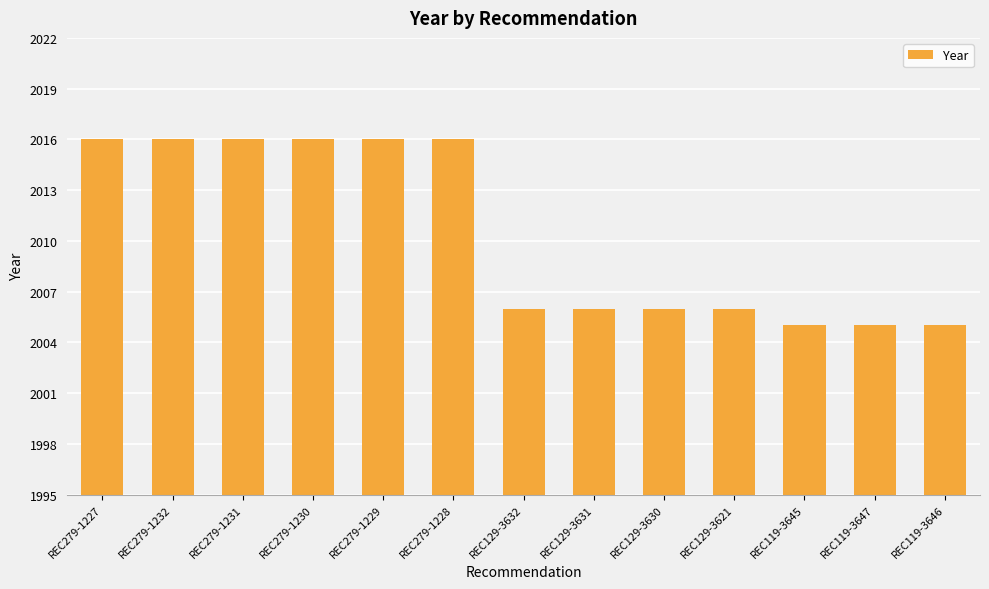

Are the bars horizontal?

No